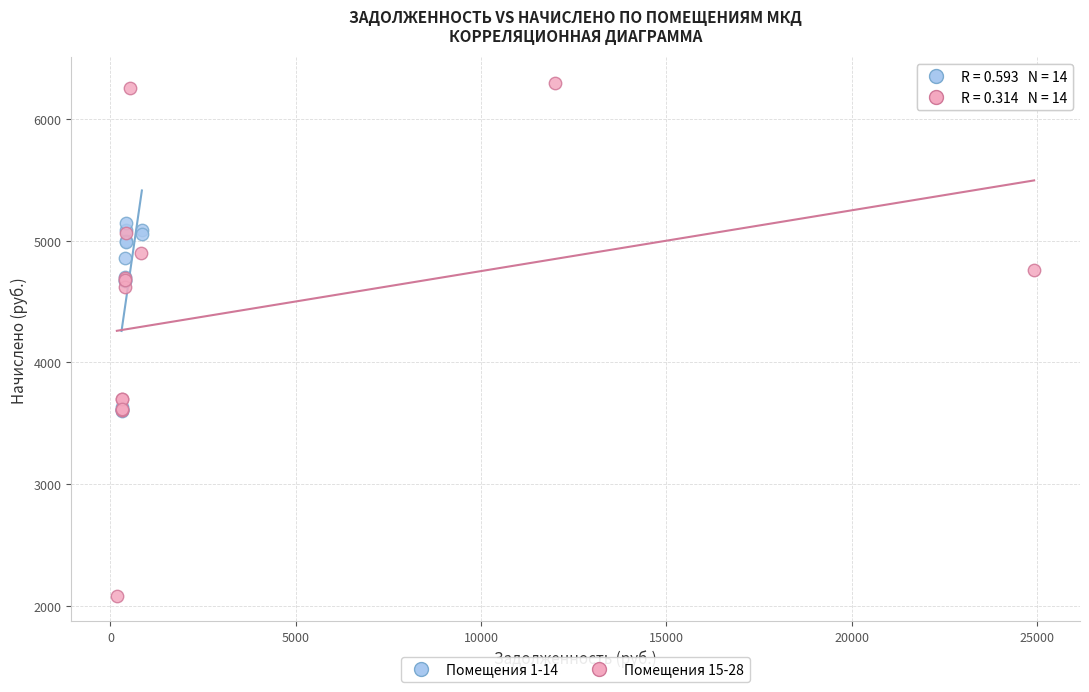

What are all the series names shown in the legend?

Помещения 1-14, Помещения 15-28